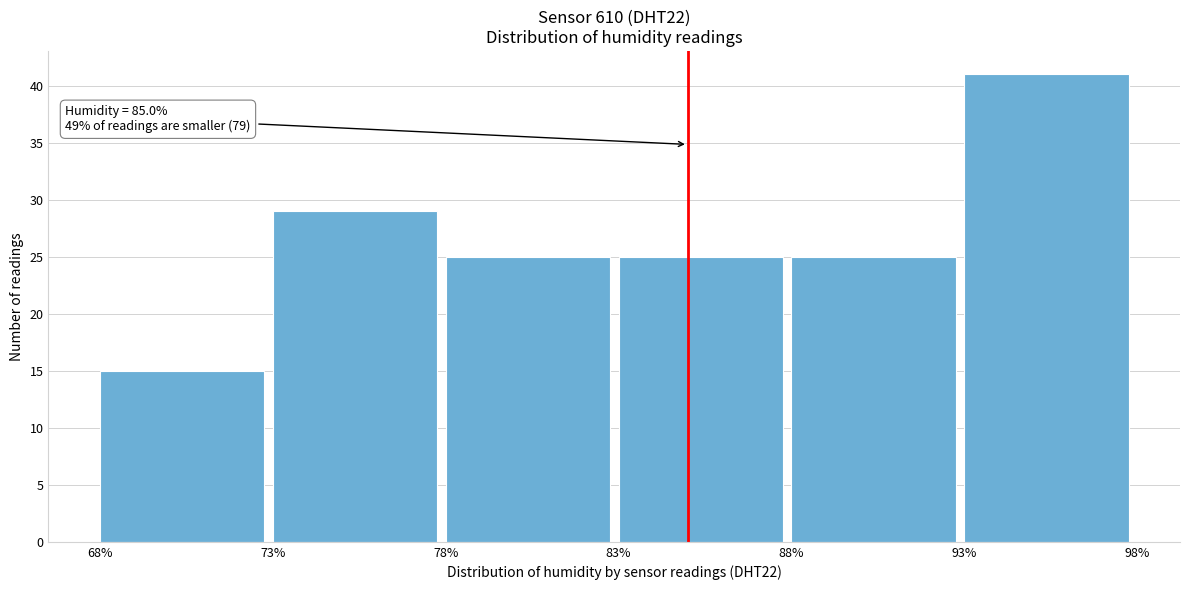

Over which range of the x-axis is the bar tallest?

93% to 98%